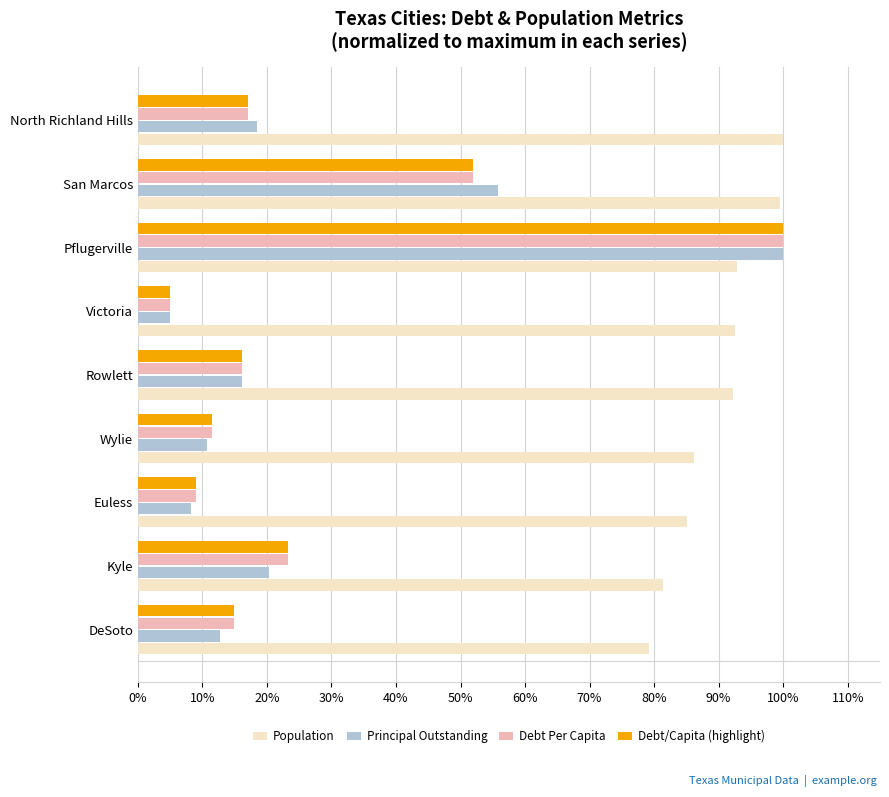

At how many categories does at least one series exceed 0?

9